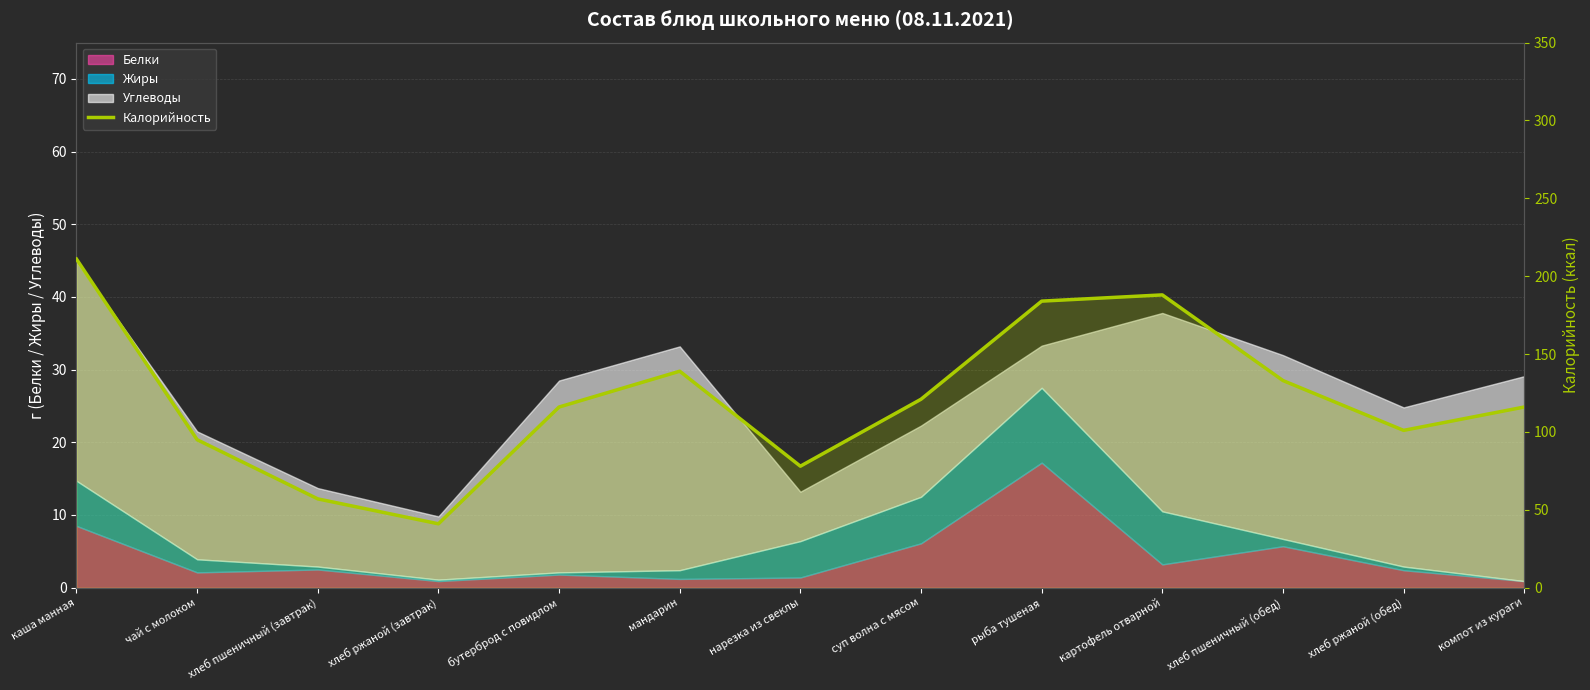

Where does the data first go above 116?

каша манная